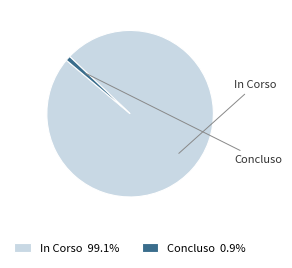

Do In Corso 99.1% and Concluso 0.9% together represent more than half of the pie?

Yes